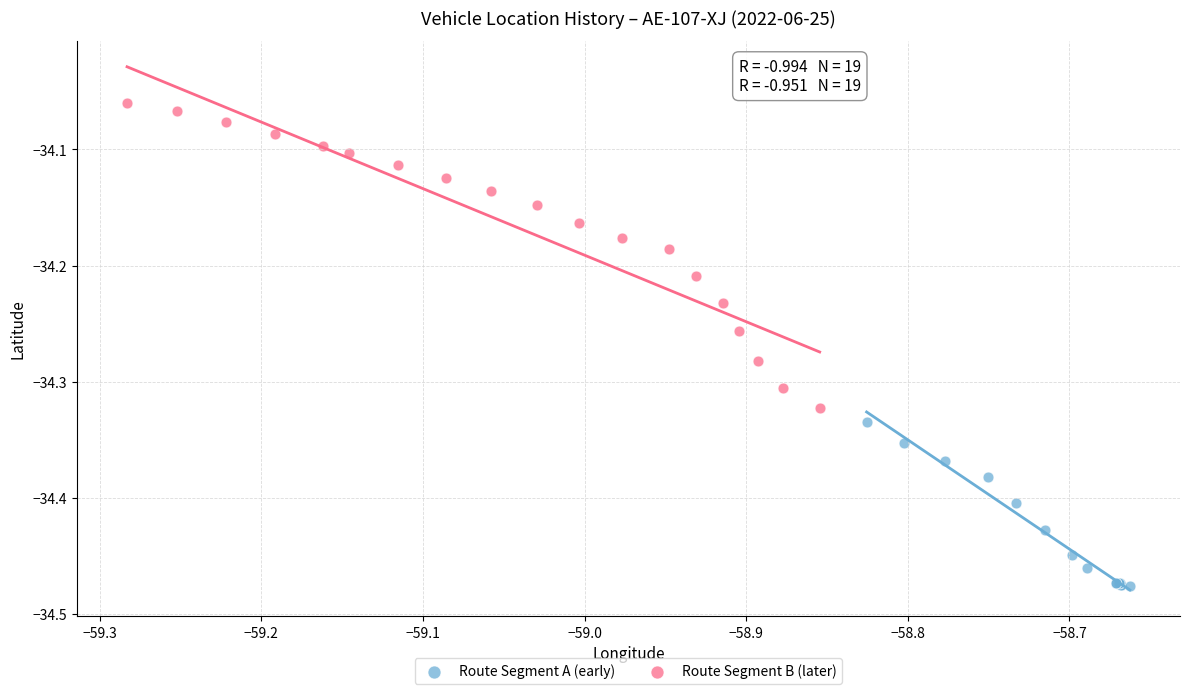

Which series reaches the maximum Y coordinate?

Route Segment B (later)